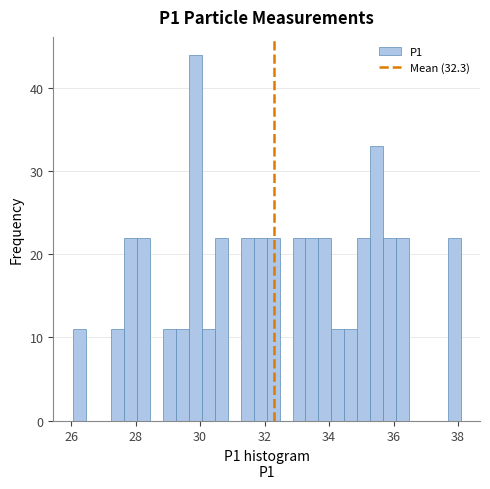

Around what value on the x-axis is the tallest bar? Give the approximate position of its centre, as read against the axis.

29.8